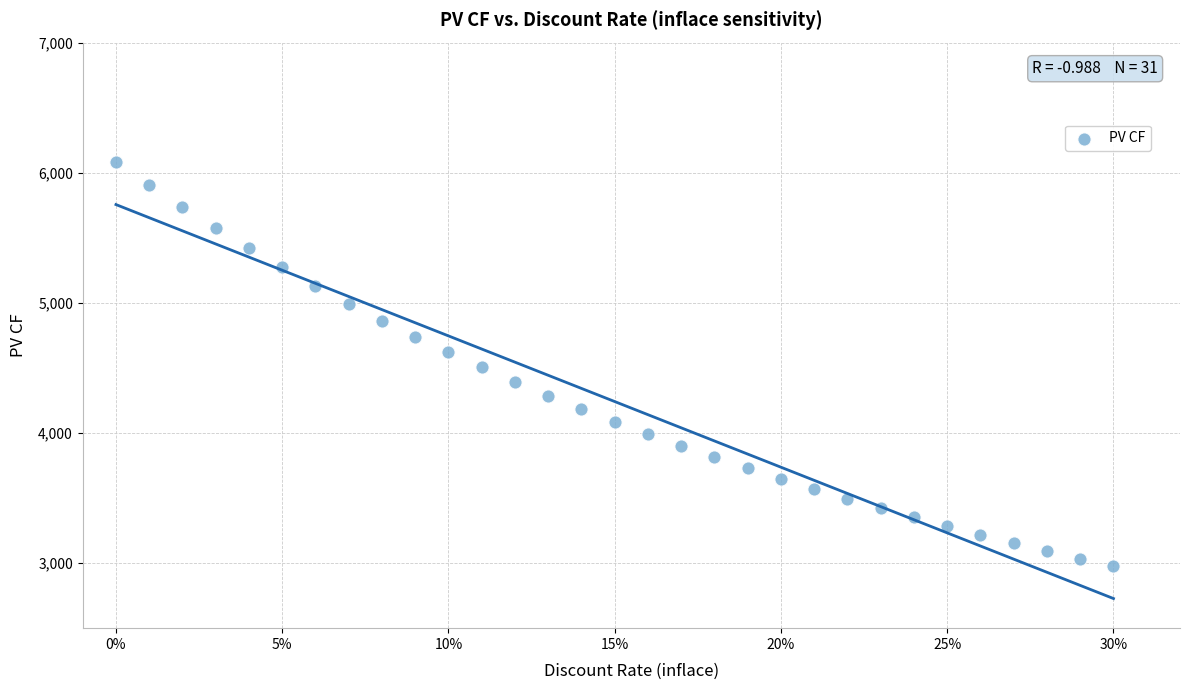

What is the range of Y values (max minus min)?

3109.4